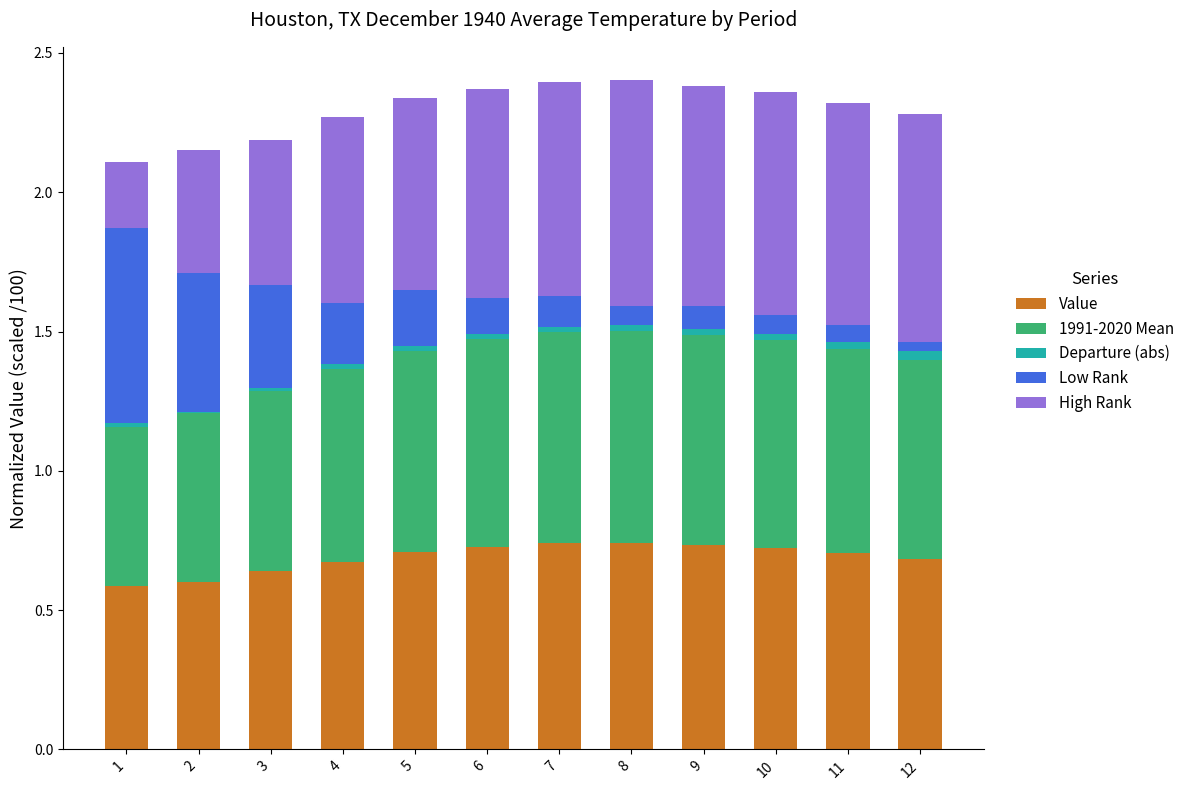

The value of Value at 5 is 0.7. True or false?

True